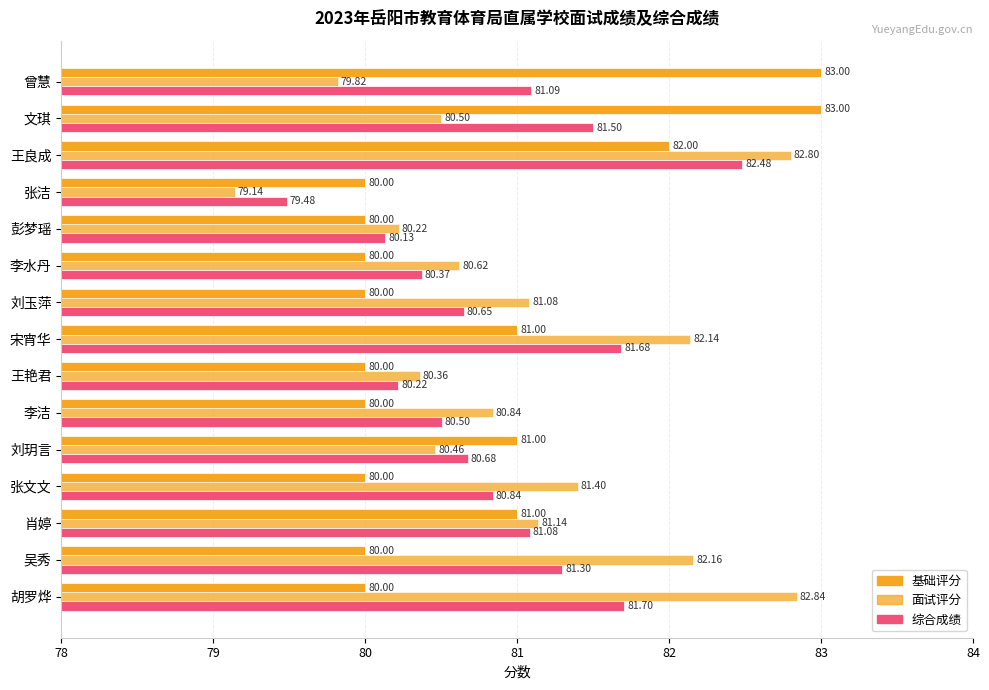

How many values in the 基础评分 series exceed 80?

6